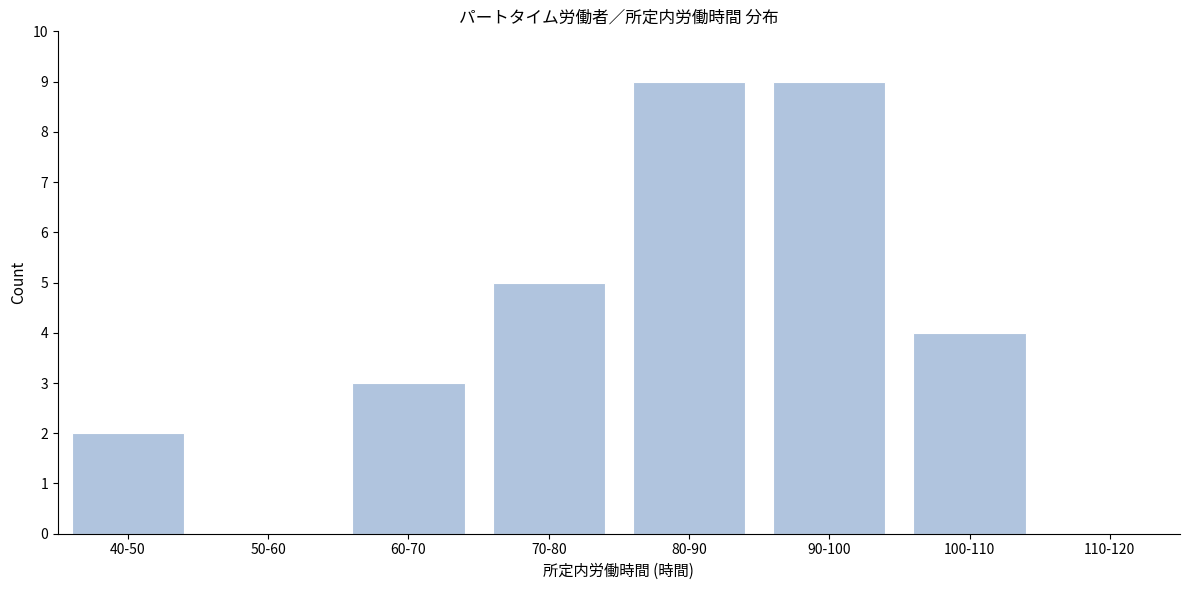

Reading left to right, list all the values displayed in this chart.

40-50=2	50-60=0	60-70=3	70-80=5	80-90=9	90-100=9	100-110=4	110-120=0